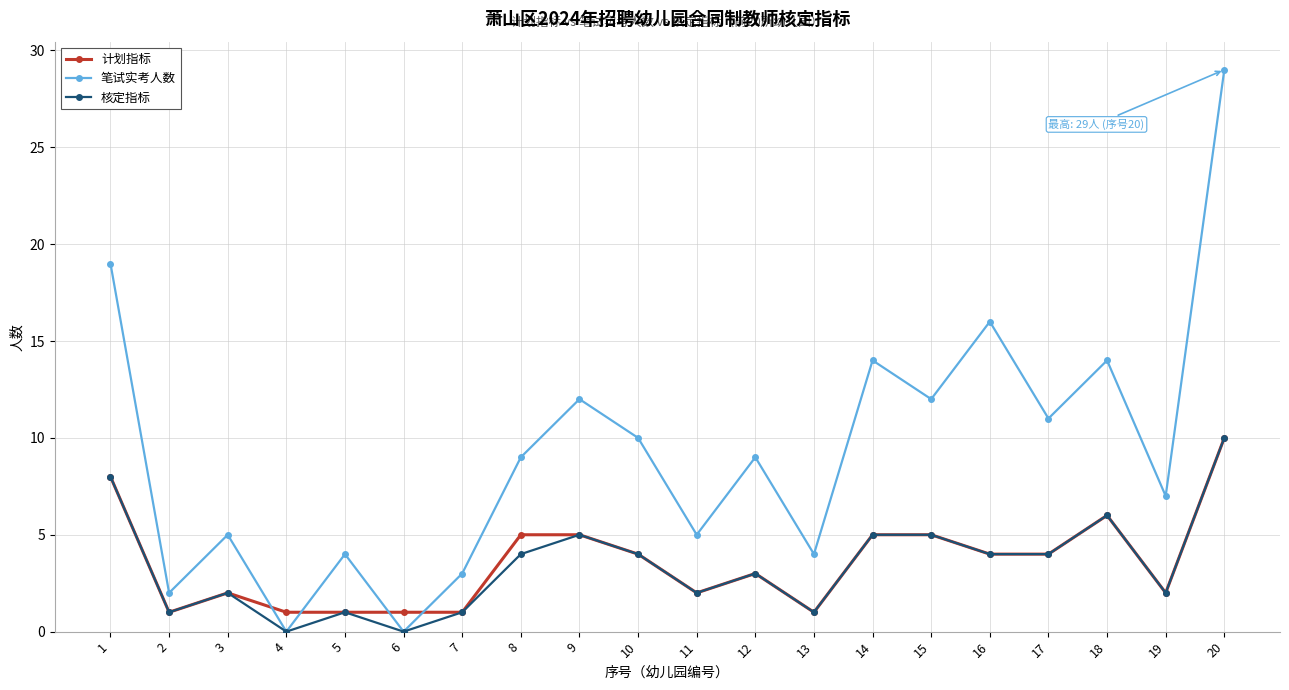

Is it true that 计划指标 equals 3 at 14?

False